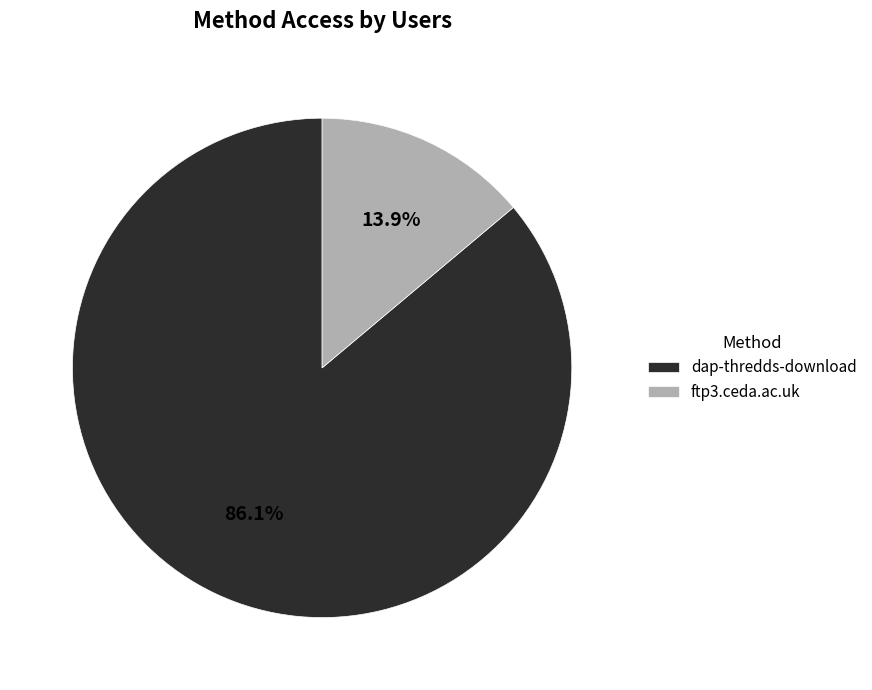

To the nearest percent, what is the difference between the dap-thredds-download and ftp3.ceda.ac.uk slice percentages?

72%